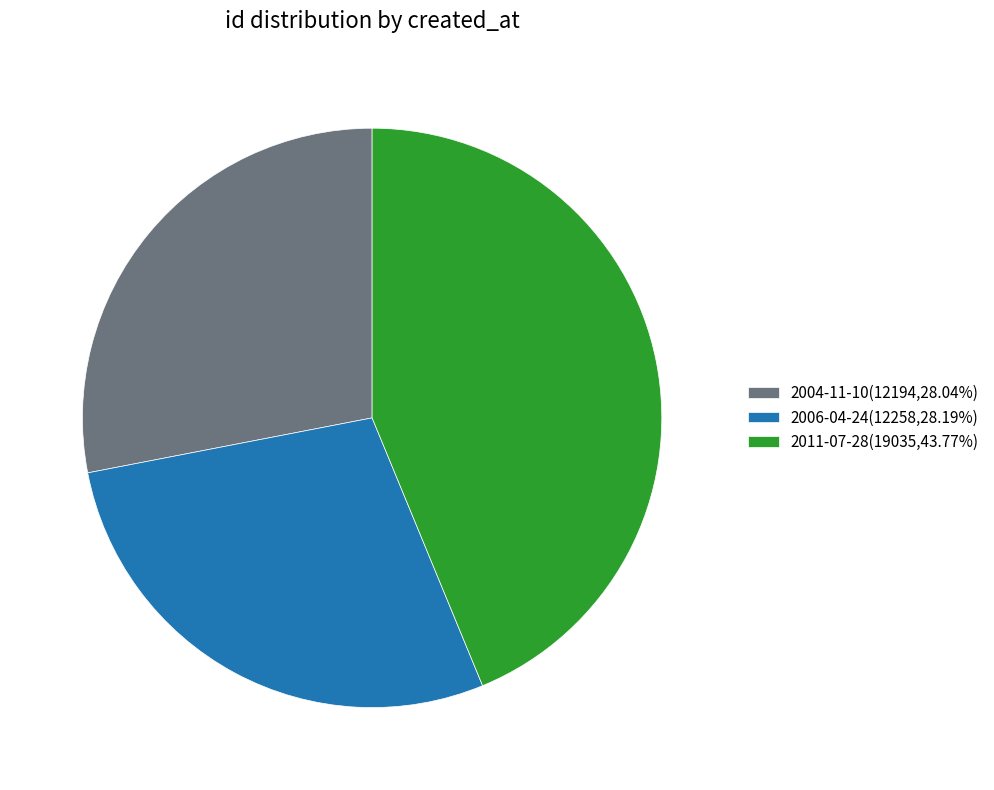

The 2006-04-24 slice represents 28% of the pie. True or false?

True